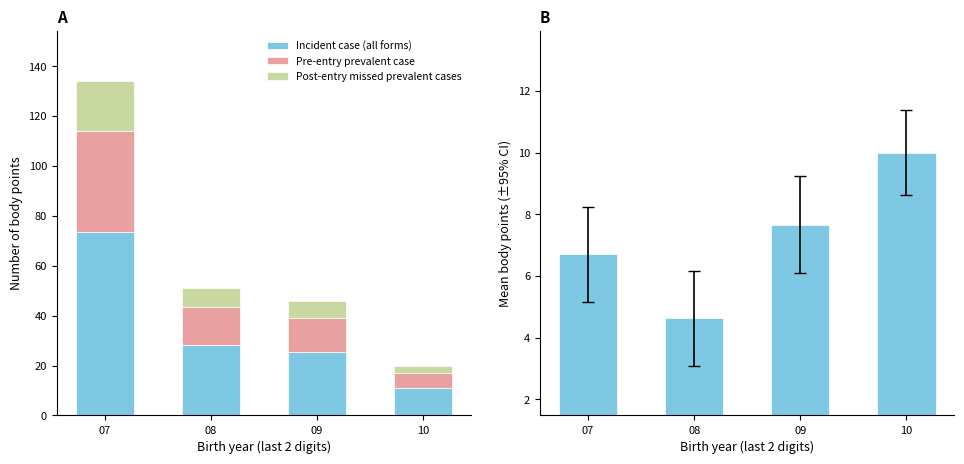

Which series has the largest range (max minus min)?

Incident case (all forms)